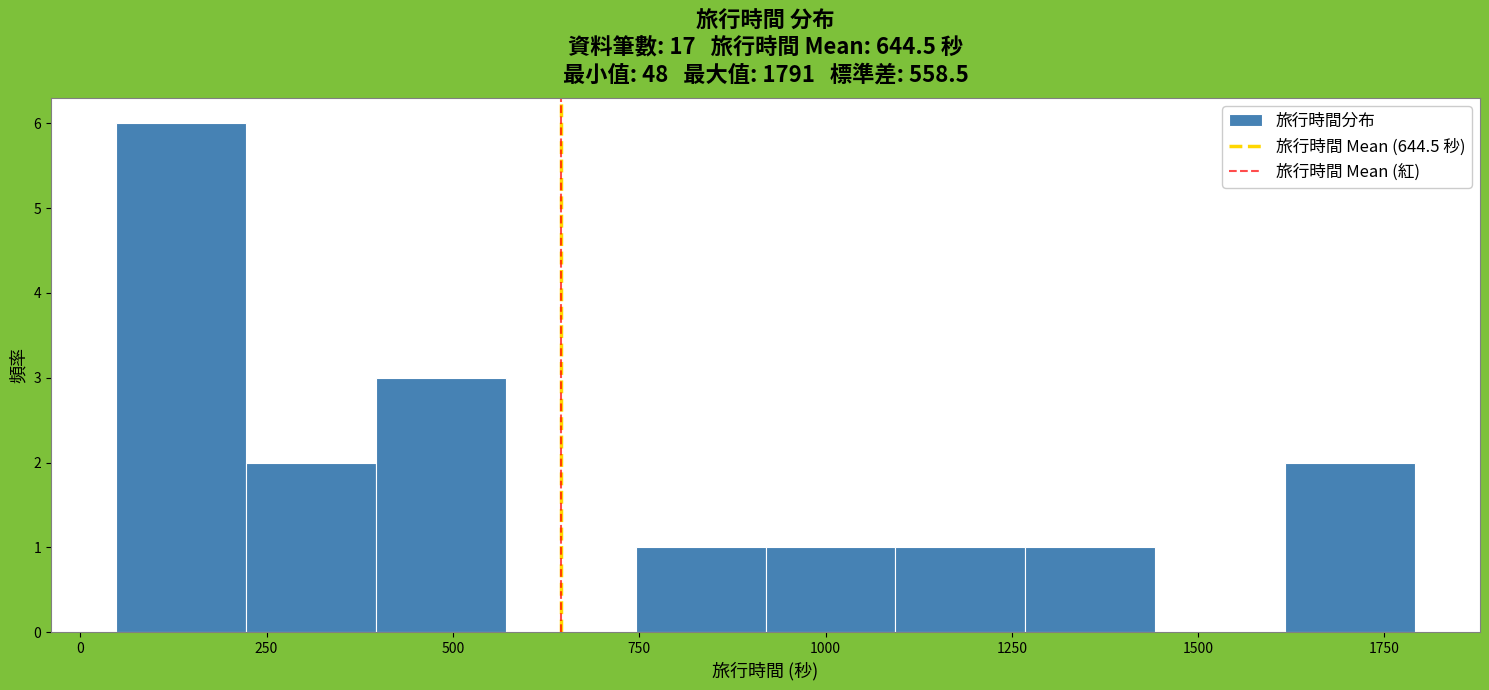

Around what value on the x-axis is the tallest bar? Give the approximate position of its centre, as read against the axis.

150